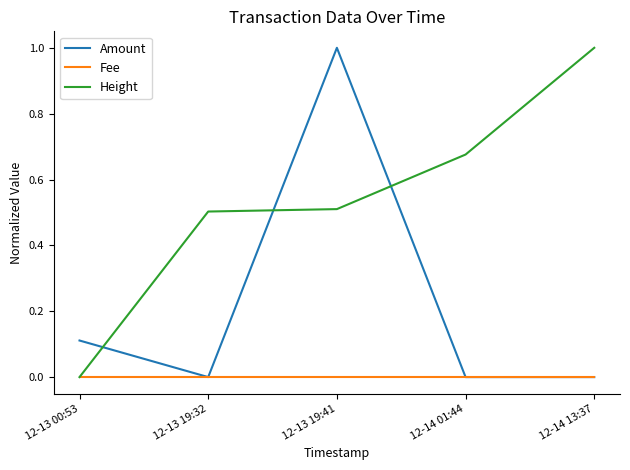

The value of Amount at 12-14 01:44 is -0.7. True or false?

False